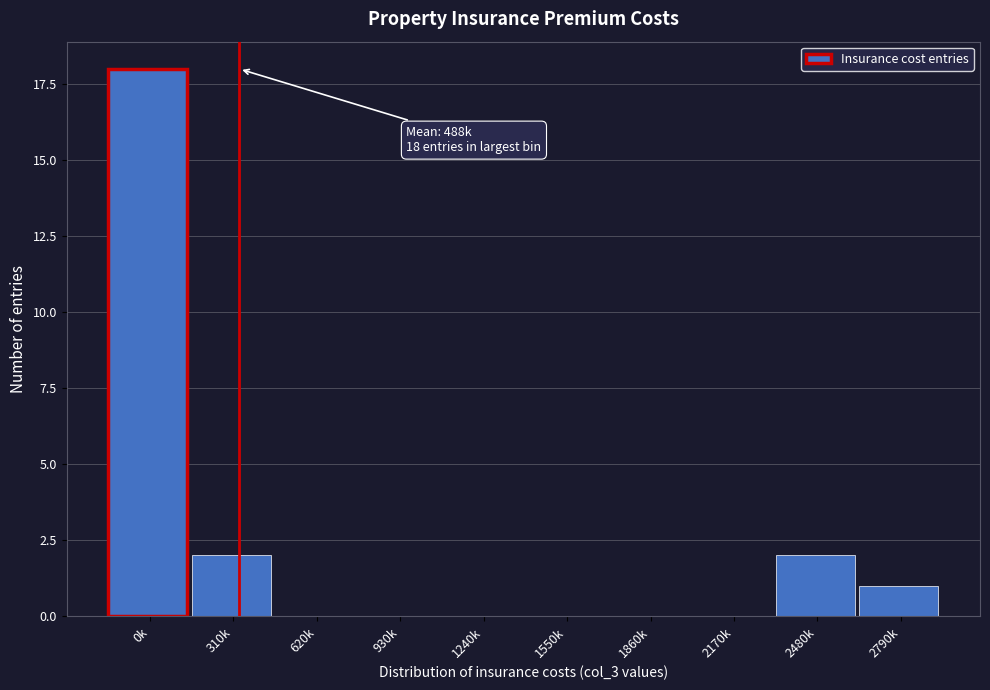

Reading left to right, what are all the values shown in this chart?

0k=18	310k=2	620k=0	930k=0	1240k=0	1550k=0	1860k=0	2170k=0	2480k=2	2790k=1